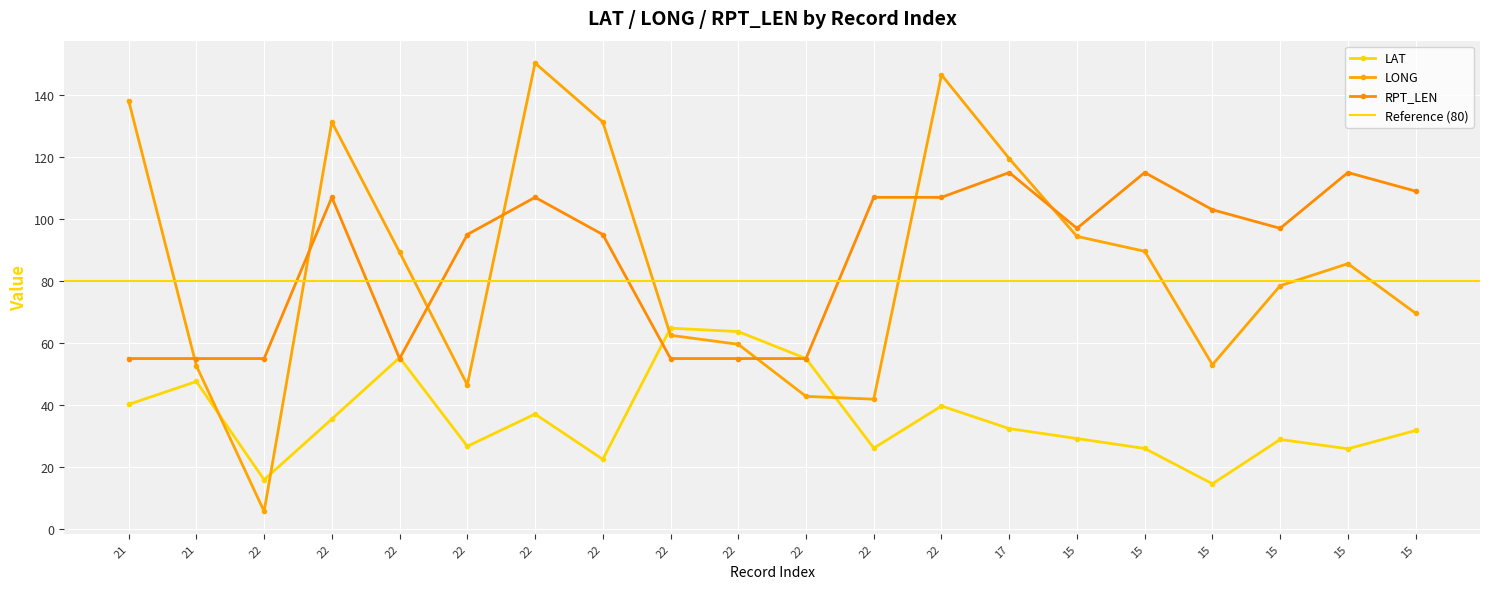

True or false: LAT has a value of 5.0 at 22.

False